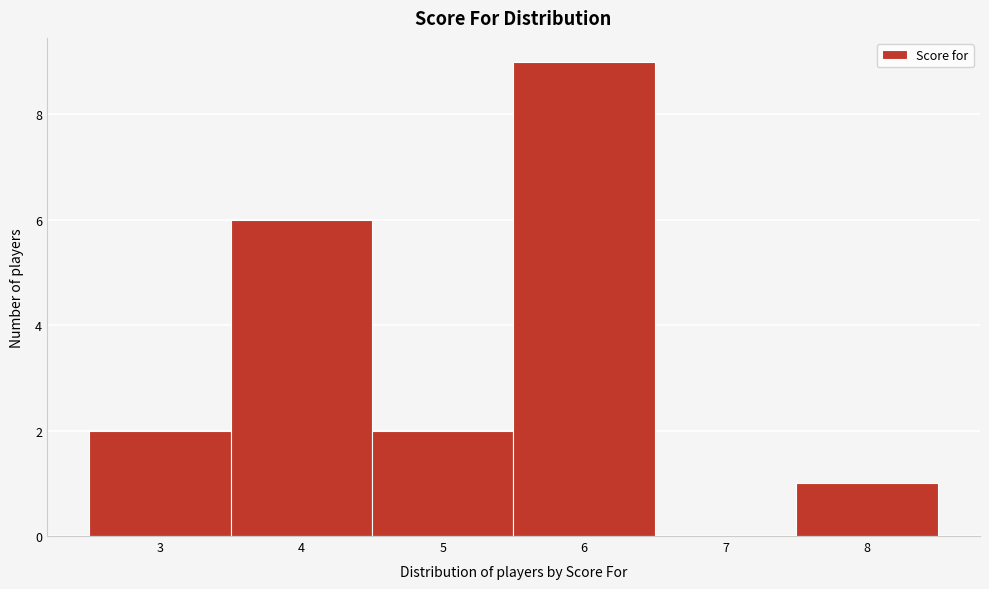

Which range on the x-axis has the tallest bar?

5.5 to 6.5